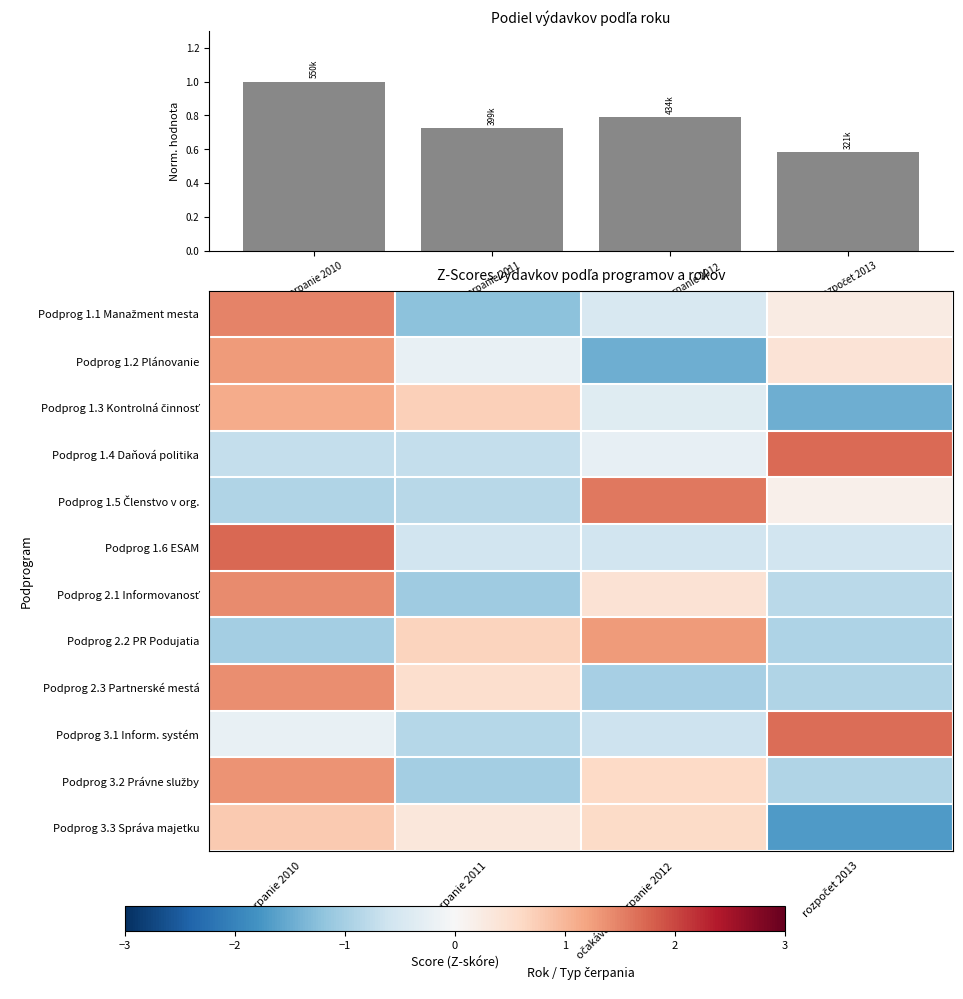

What is the difference between the second highest and second lowest values in the Podprog 3.1 Inform. systém series?

0.4